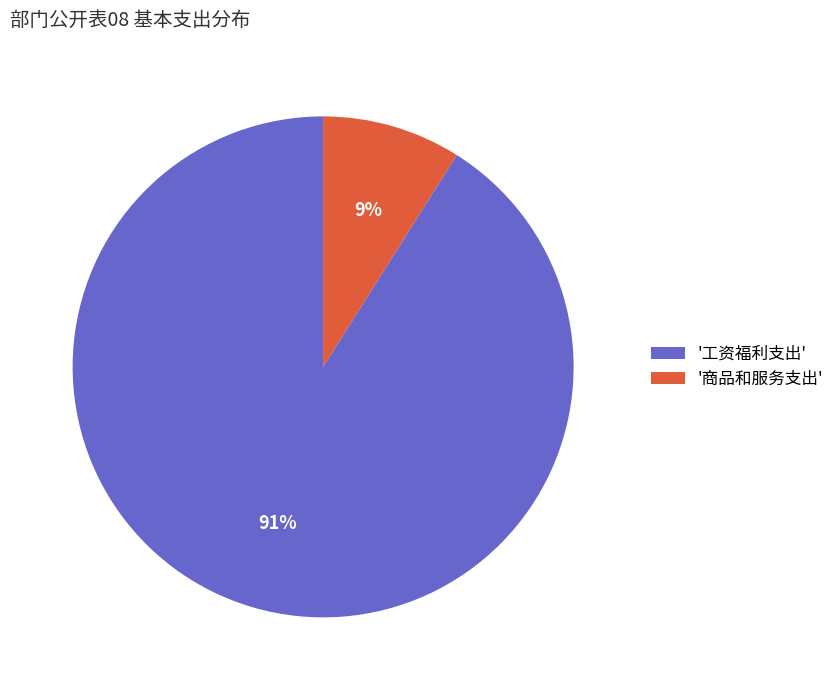

Does any single category account for the majority?

Yes